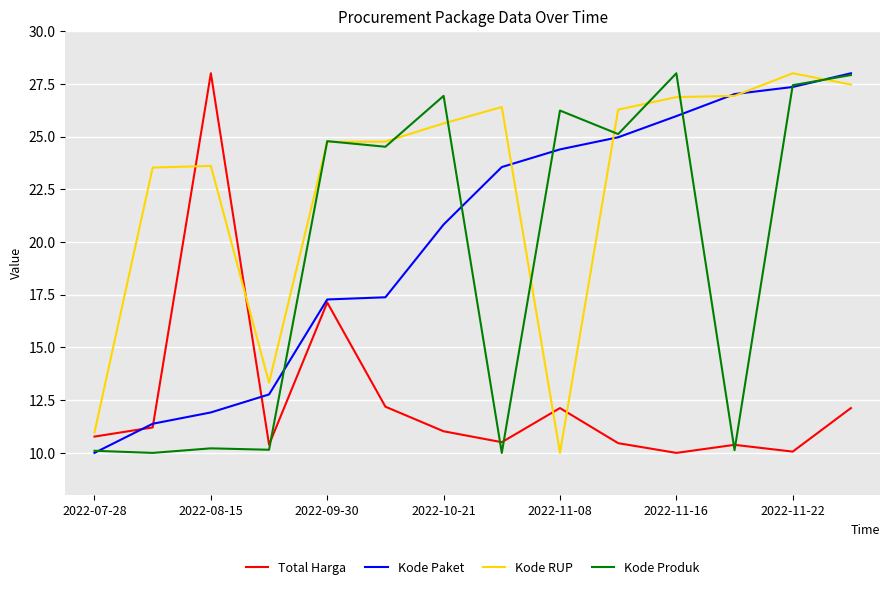

Which series has the largest total across all categories?

Kode RUP